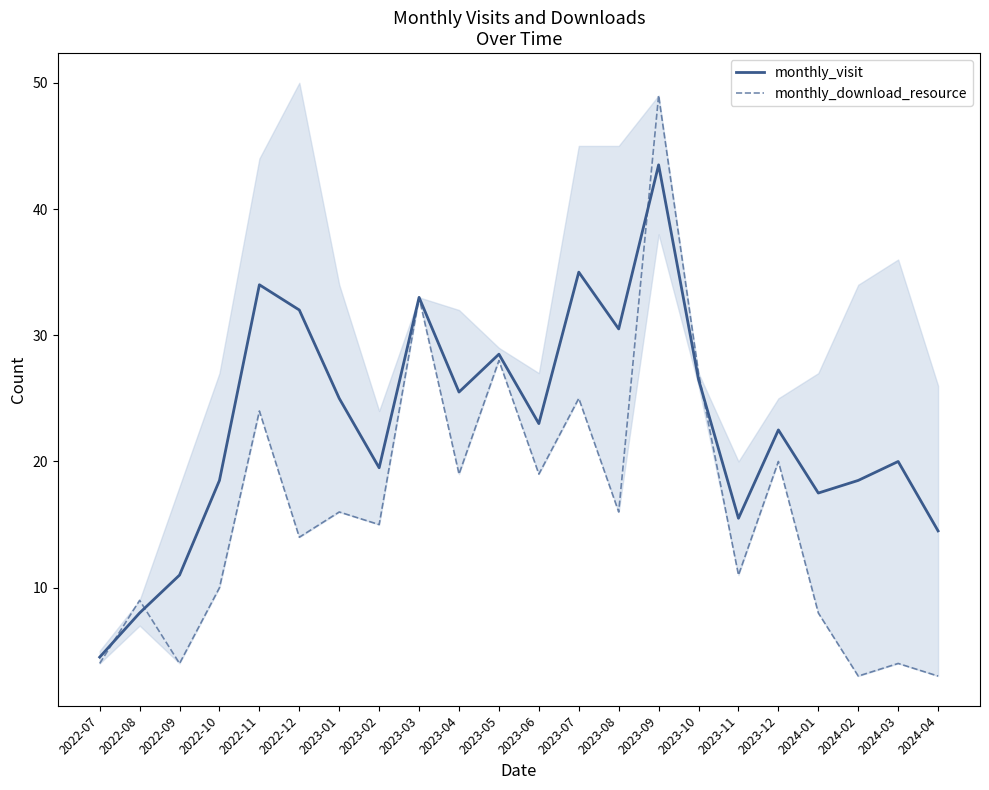

What are all the series names shown in the legend?

monthly_visit, monthly_download_resource